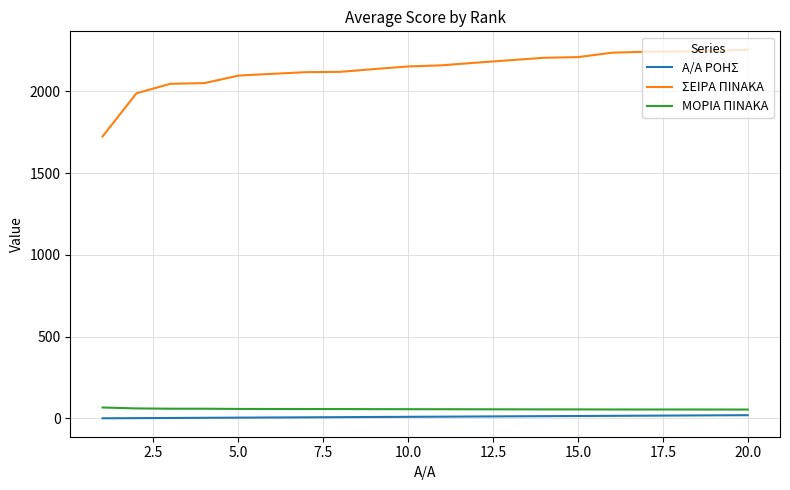

What is the average value of the ΣΕΙΡΑ ΠΙΝΑΚΑ series?

2134.8